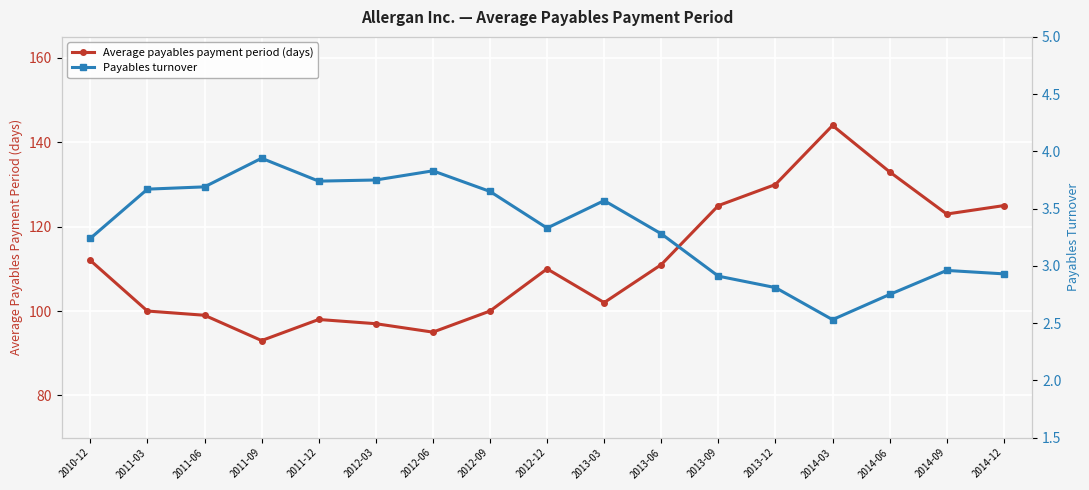

Reading left to right, list all the values displayed in this chart.

Average payables payment period (days): 112.0	100.0	99.0	93.0	98.0	97.0	95.0	100.0	110.0	102.0	111.0	125.0	130.0	144.0	133.0	123.0	125.0
Payables turnover: 3.2	3.7	3.7	3.9	3.7	3.8	3.8	3.6	3.3	3.6	3.3	2.9	2.8	2.5	2.8	3.0	2.9